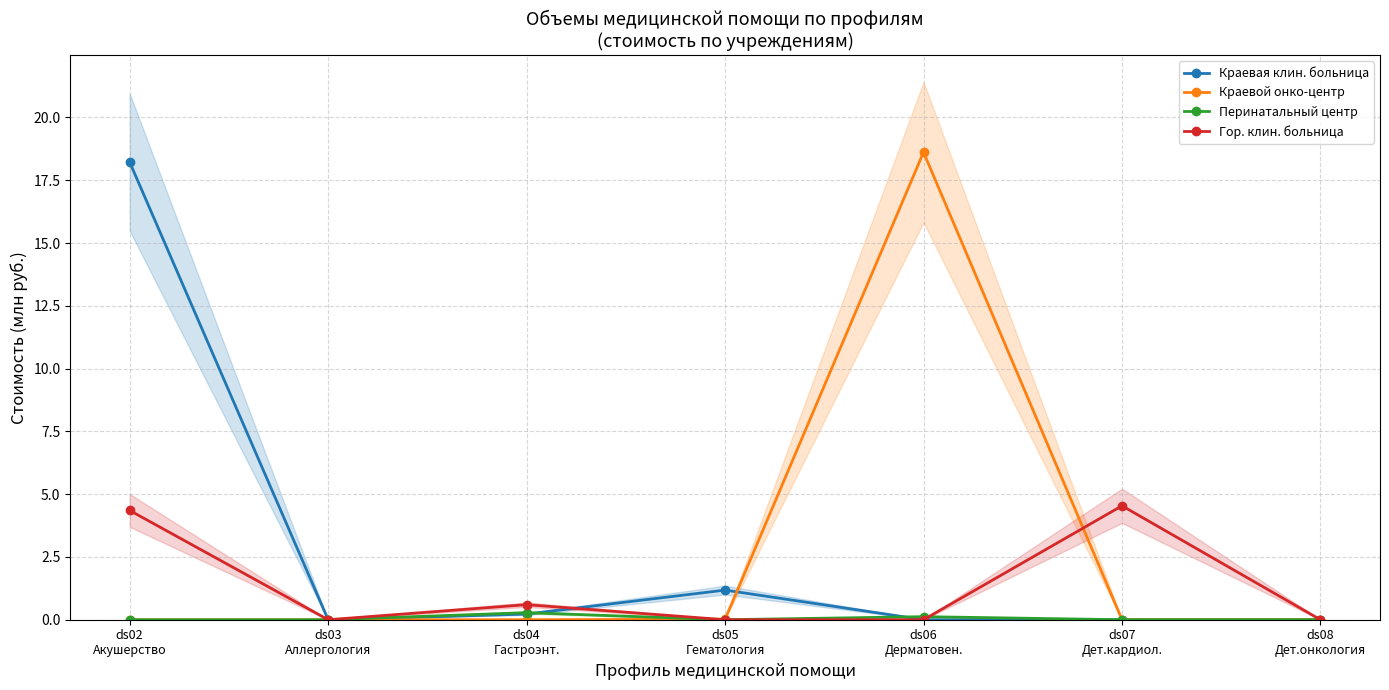

What is the total value across all series at ds02
Акушерство?

22.6